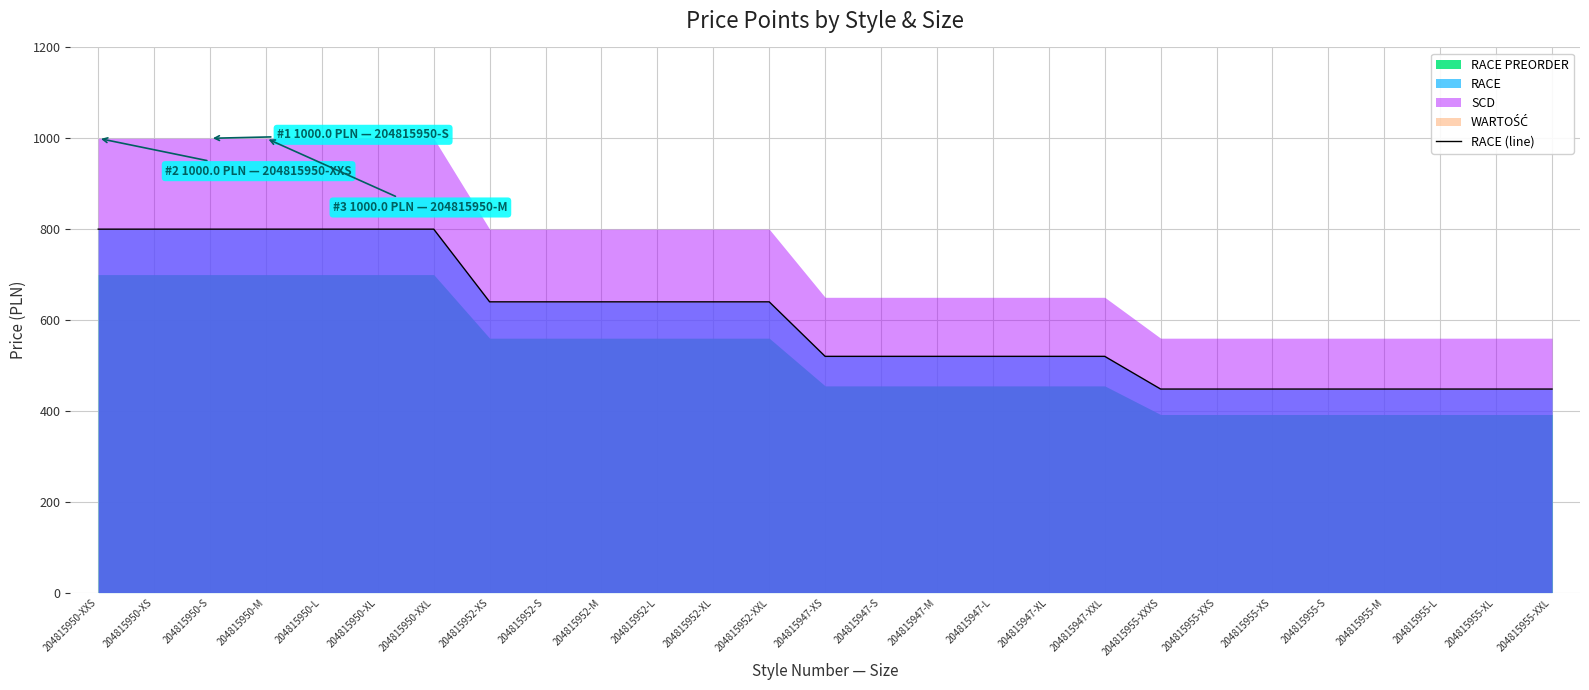

What position from the right is 204815950-XXL?

21